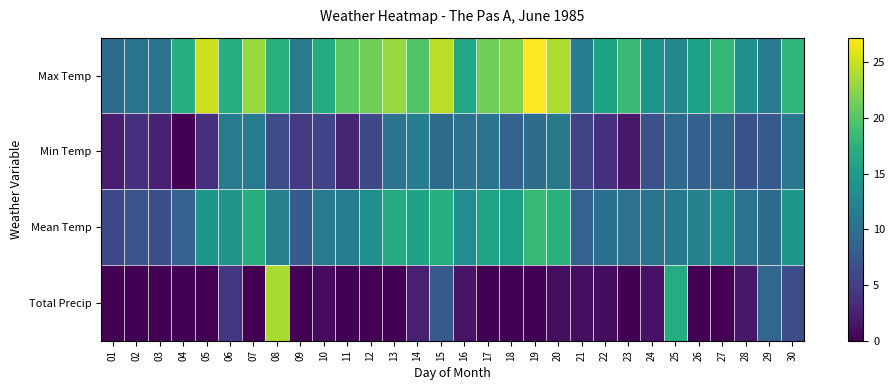

Reading left to right, what are all the values shown in this chart?

Max Temp: 01=9.6	02=10.6	03=10.5	04=17.0	05=25.1	06=17.0	07=23.0	08=17.3	09=11.2	10=16.7	11=20.2	12=21.4	13=23.0	14=19.8	15=24.4	16=16.3	17=21.2	18=22.2	19=27.2	20=23.8	21=11.5	22=15.8	23=18.5	24=14.2	25=12.6	26=15.8	27=18.1	28=13.7	29=11.4	30=17.9
Min Temp: 01=2.2	02=3.8	03=2.5	04=0.1	05=3.7	06=11.3	07=11.3	08=6.2	09=4.6	10=5.5	11=2.8	12=6.0	13=10.4	14=11.6	15=9.6	16=10.2	17=10.5	18=8.5	19=9.6	20=11.0	21=5.4	22=3.9	23=1.9	24=6.7	25=9.3	26=8.3	27=8.8	28=6.8	29=7.6	30=10.7
Mean Temp: 01=5.9	02=7.2	03=6.5	04=8.6	05=14.4	06=14.2	07=17.2	08=11.8	09=7.9	10=11.1	11=11.5	12=13.7	13=16.7	14=15.7	15=17.0	16=13.3	17=15.9	18=15.4	19=18.4	20=17.4	21=8.5	22=9.9	23=10.2	24=10.5	25=11.0	26=12.1	27=13.5	28=10.3	29=9.5	30=14.3
Total Precip: 01=0.0	02=0.0	03=0.0	04=0.0	05=0.0	06=4.3	07=0.0	08=23.7	09=0.0	10=0.8	11=0.0	12=0.0	13=0.0	14=2.4	15=7.6	16=1.4	17=0.0	18=0.0	19=0.0	20=1.0	21=1.1	22=0.9	23=0.0	24=1.3	25=16.8	26=0.0	27=0.0	28=1.8	29=9.0	30=6.4